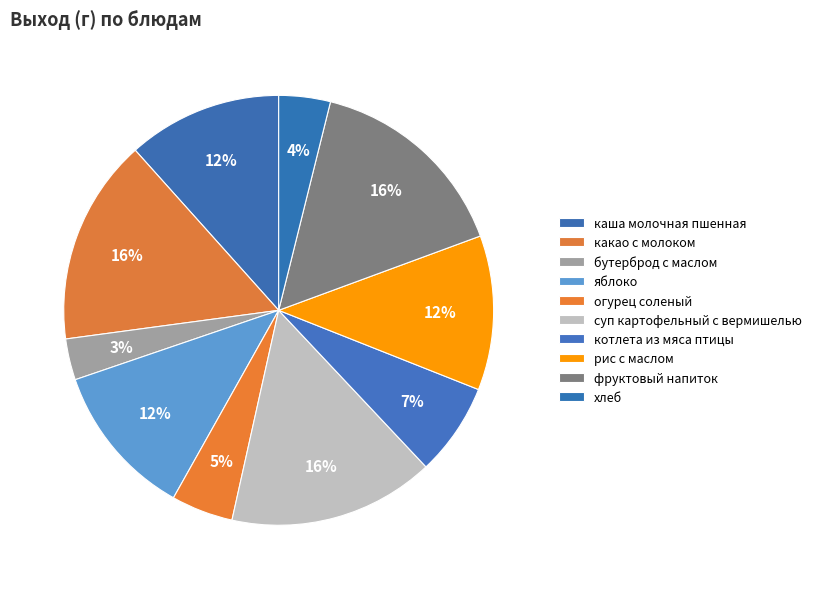

Is there a majority slice in this chart?

No